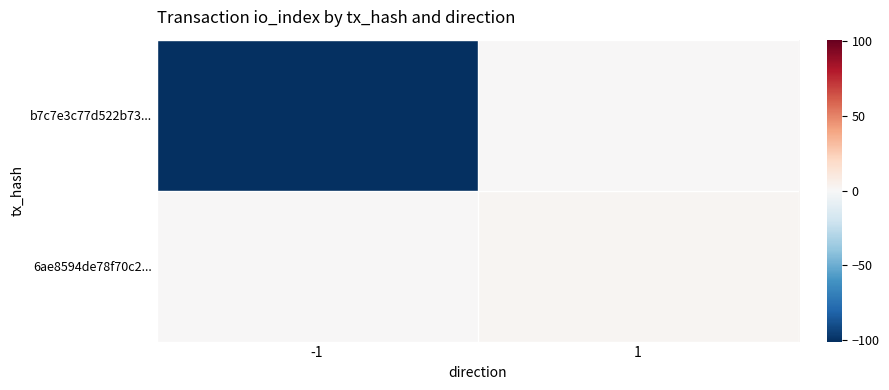

Rank the series at -1 from highest to lowest value.

6ae8594de78f70c2..., b7c7e3c77d522b73...